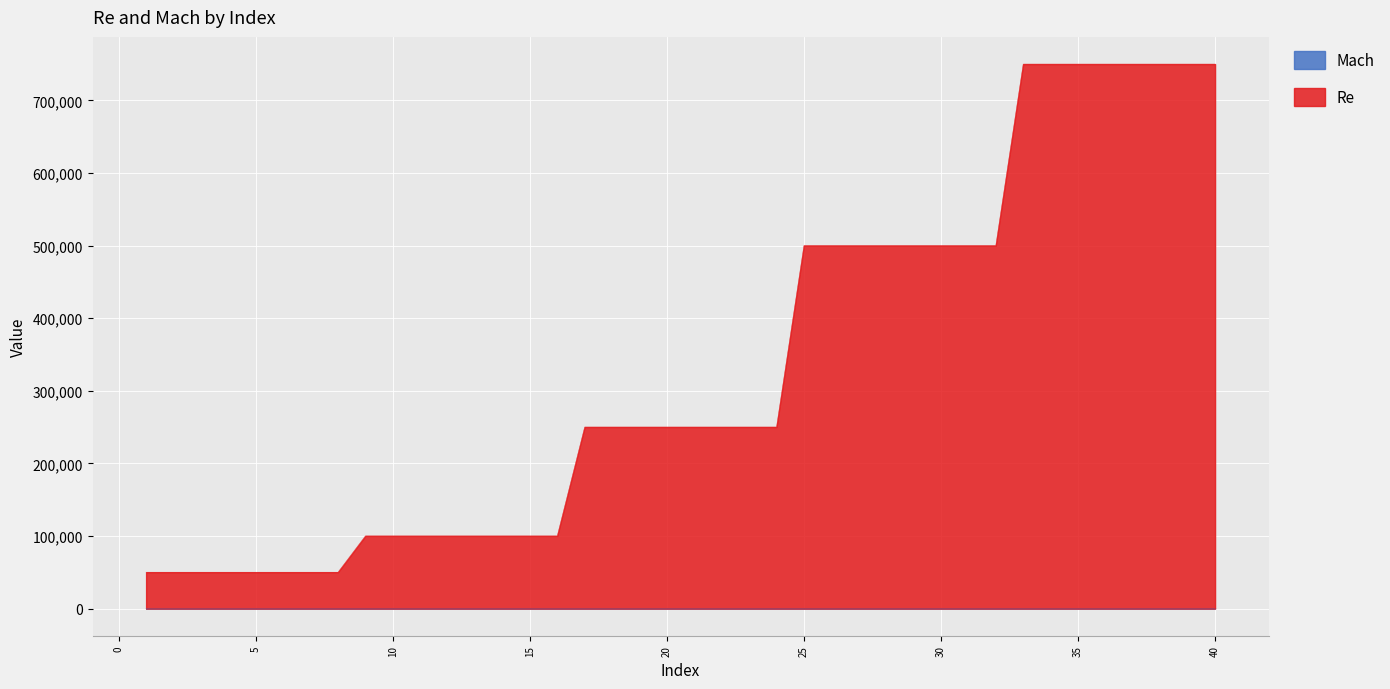

What is the value of the Mach point at the 22nd from the left?

0.2